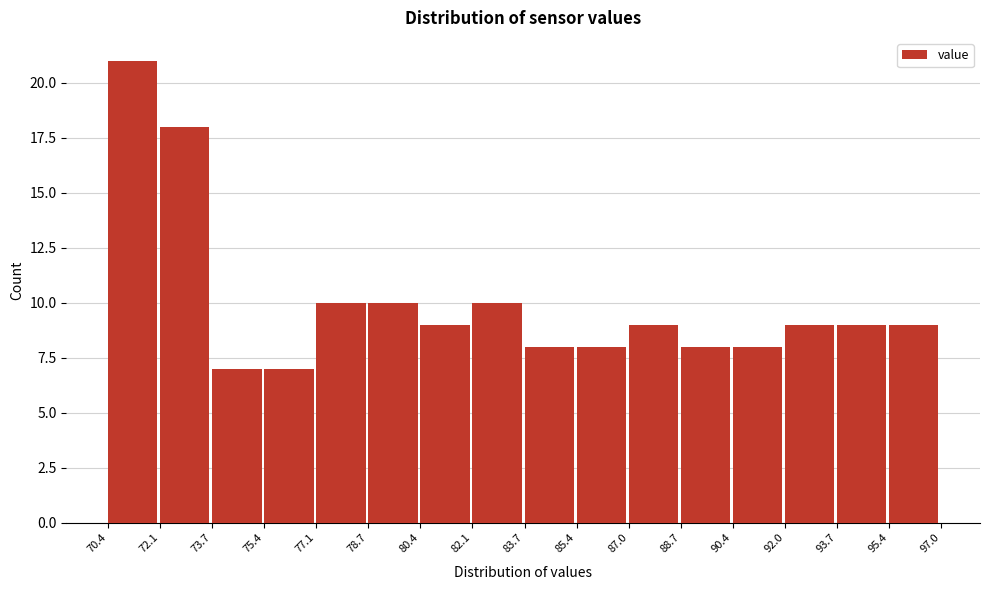

Which range on the x-axis has the tallest bar?

70.4 to 72.1